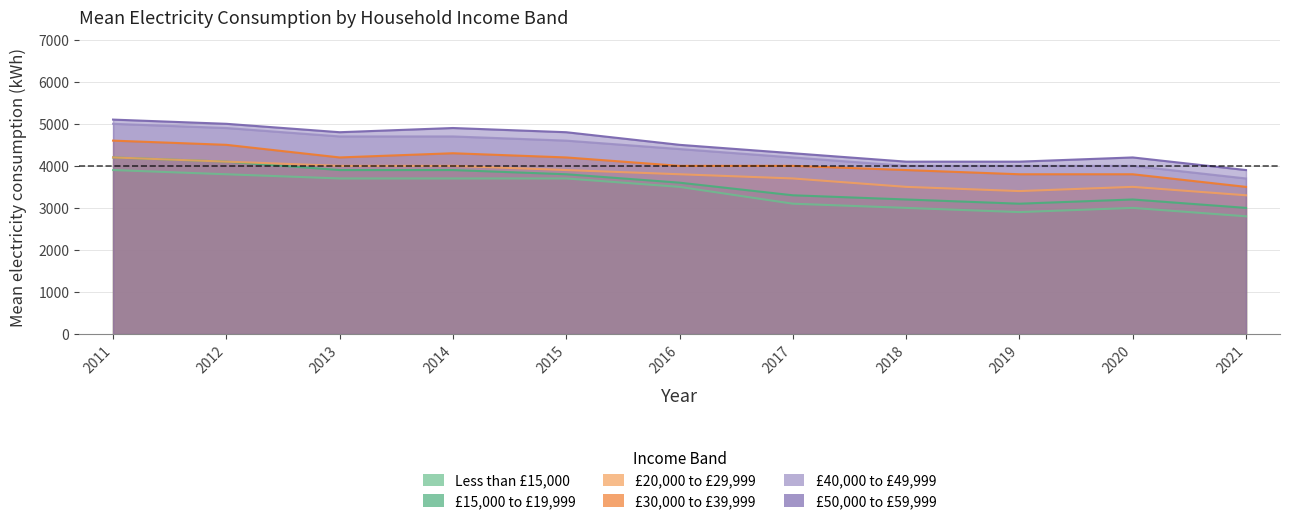

True or false: £20,000 to £29,999 and £15,000 to £19,999 intersect in this chart.

False